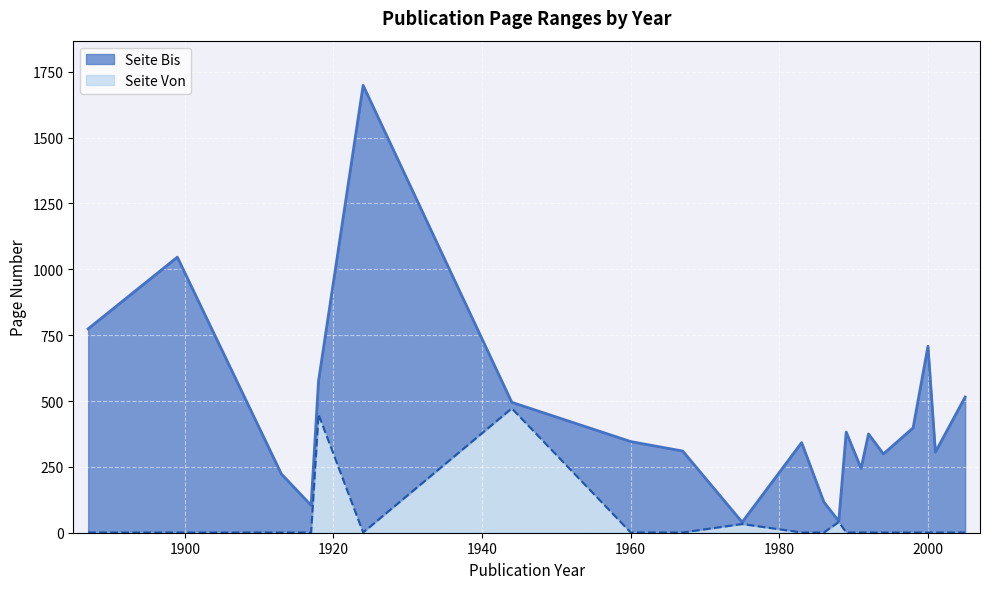

What is the highest value of the Seite Von series?

472